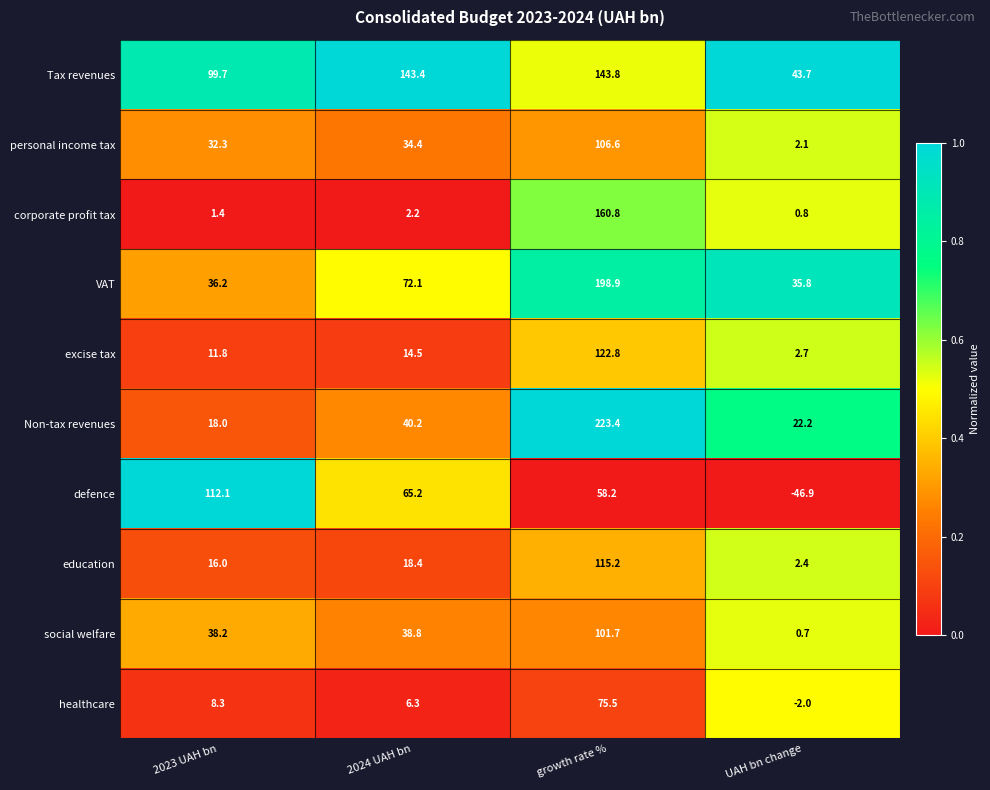

What is the difference between the corporate profit tax values at 2024 UAH bn and 2023 UAH bn?

0.8